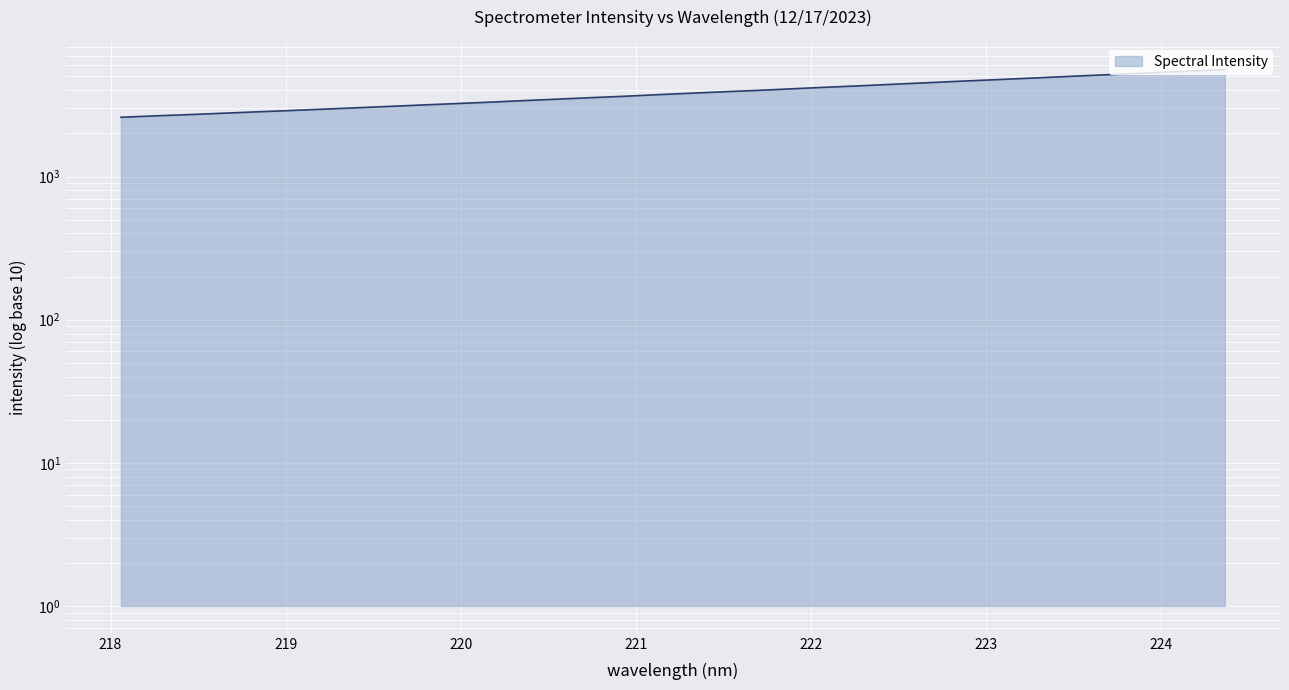

What is the change in value from 218.442 to 223.9802?

+2632.0